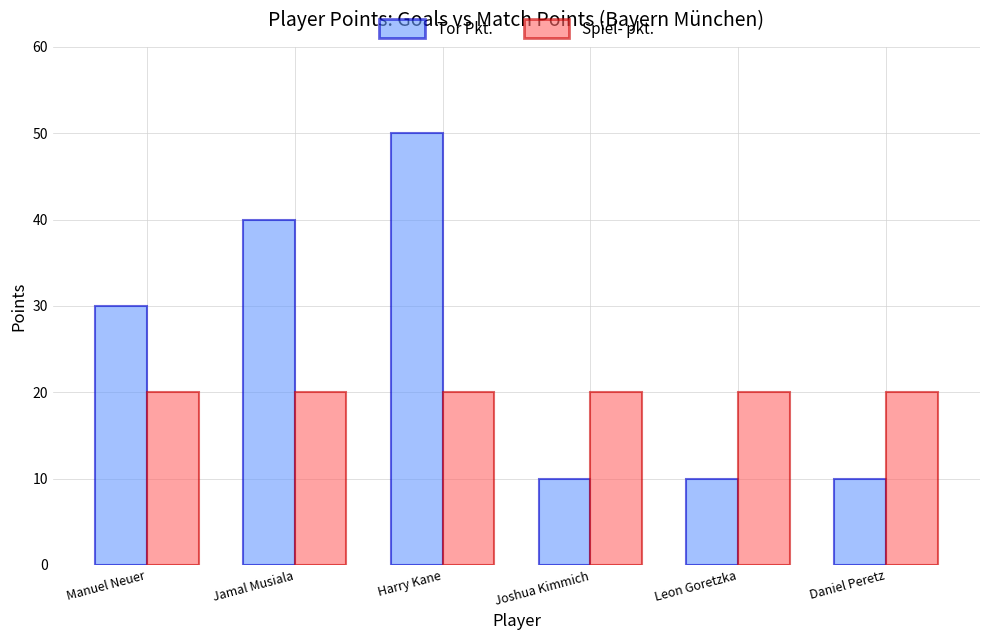

Count the number of data series in this chart.

2